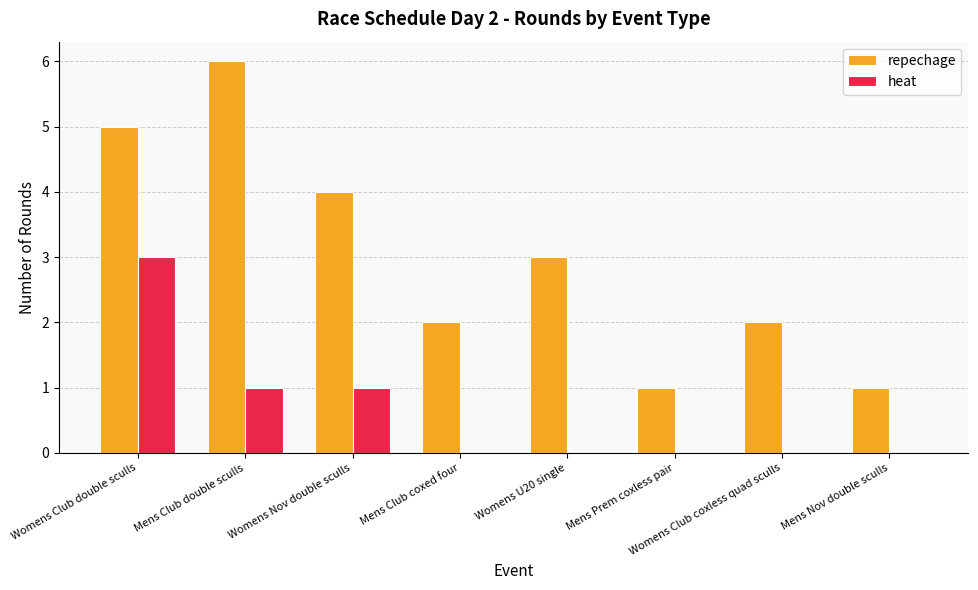

The repechage series shows 0 at Mens Prem coxless pair. True or false?

False